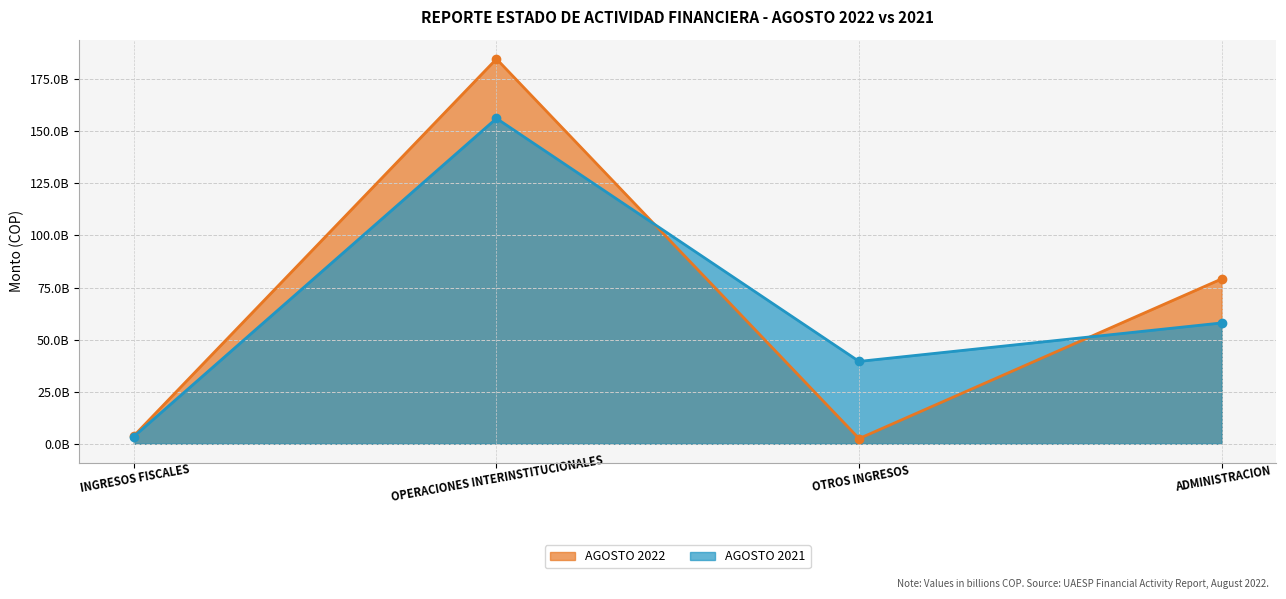

Reading left to right, transcribe all the data shown in this chart.

AGOSTO 2022: INGRESOS FISCALES=3806716783	OPERACIONES INTERINSTITUCIONALES=184784872310	OTROS INGRESOS=2482647478	ADMINISTRACION=79157967058
AGOSTO 2021: INGRESOS FISCALES=3481413390	OPERACIONES INTERINSTITUCIONALES=156219146934	OTROS INGRESOS=39541311658	ADMINISTRACION=58012495280